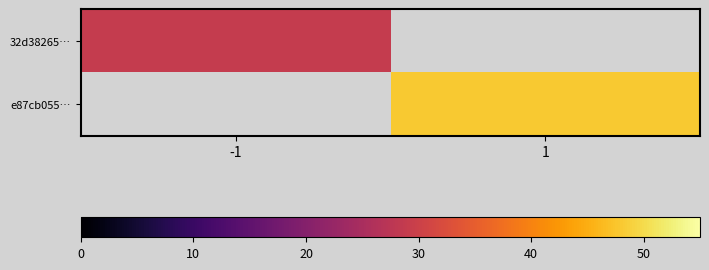

The value of 32d38265… at -1 is 7.7. True or false?

False